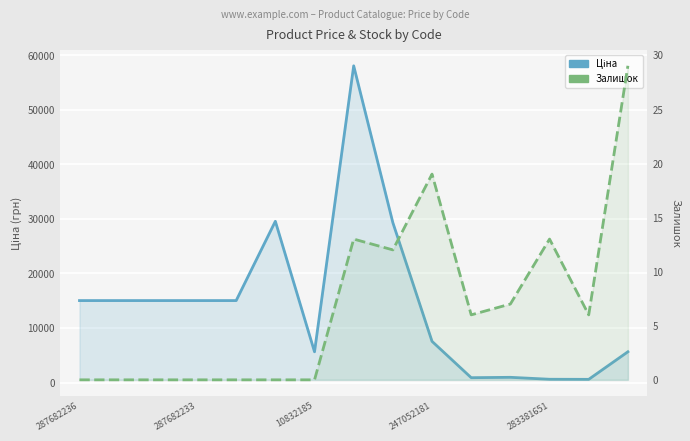

How many series are shown in this chart?

2